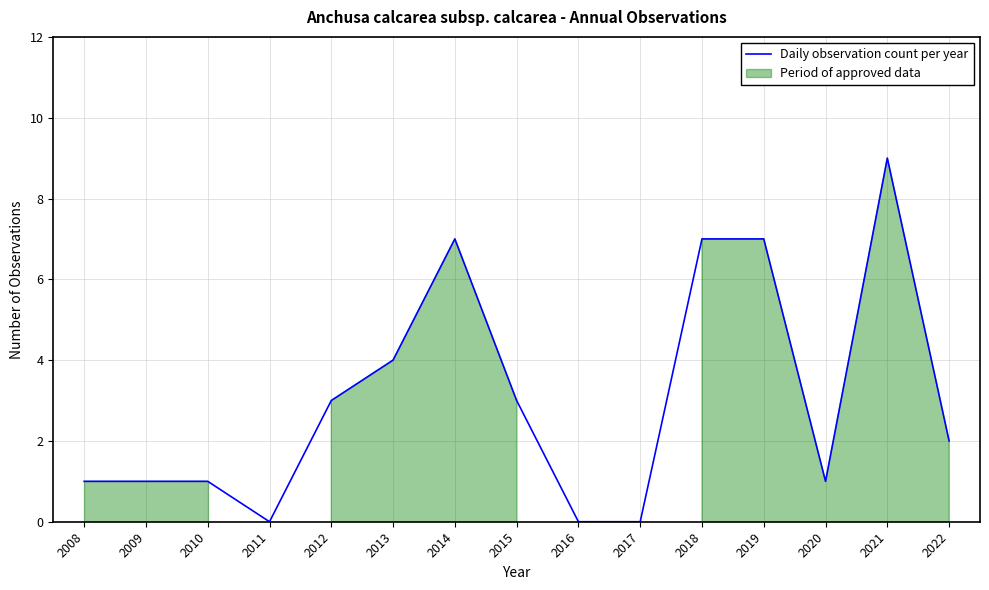

Where is the first local minimum?

2011